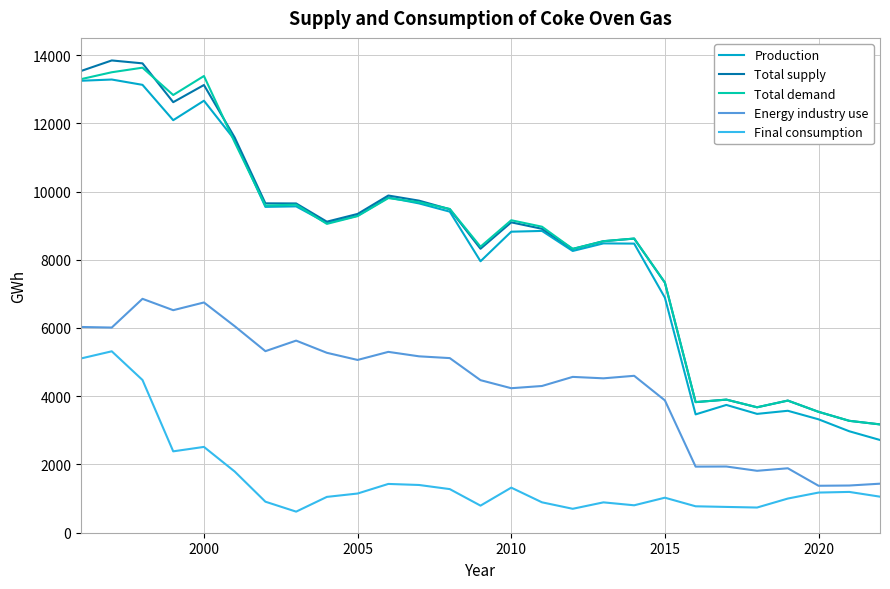

True or false: Total supply and Energy industry use cross at least once.

False